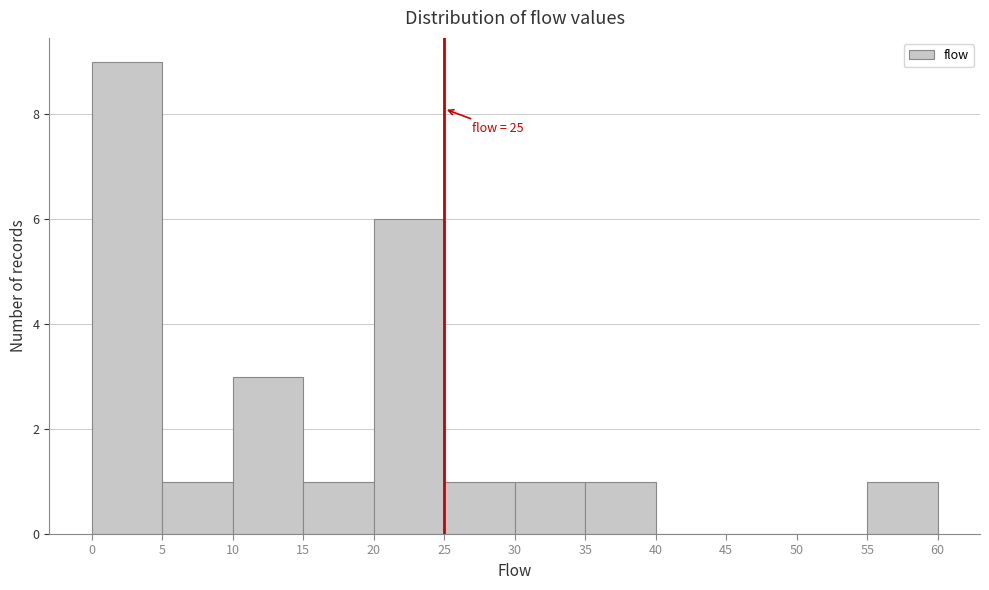

Which range on the x-axis has the tallest bar?

0 to 5